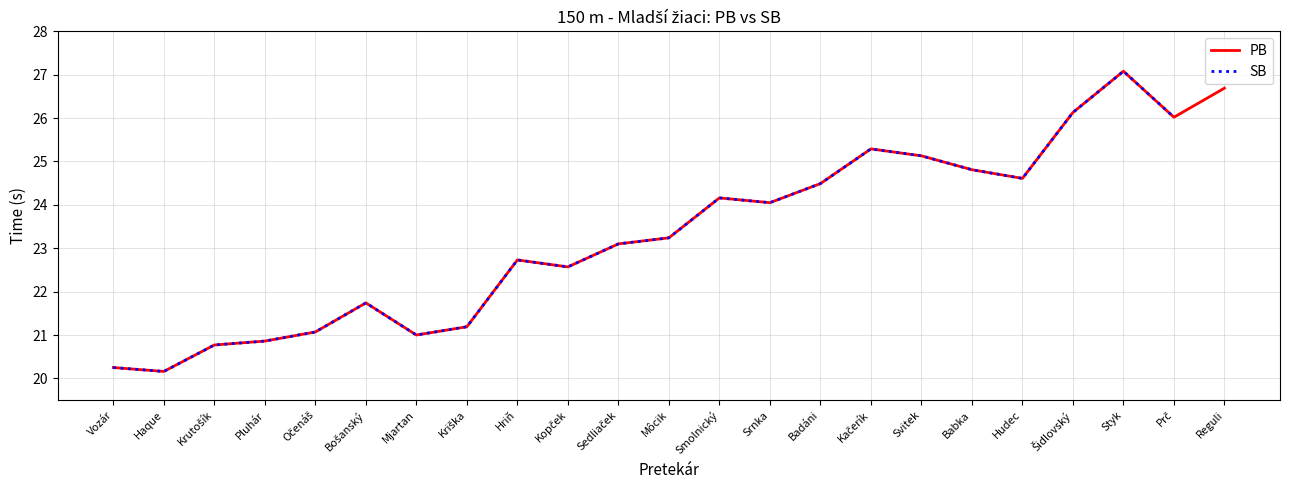

List the labels in order of value, largest first.

Styk, Reguli, Šidlovský, Prč, Kačerík, Svitek, Babka, Hudec, Badáni, Smolnický, Srnka, Môcik, Sedliaček, Hriň, Kopček, Bošanský, Kriška, Očenáš, Mjartan, Pluhár, Krutošík, Vozár, Haque